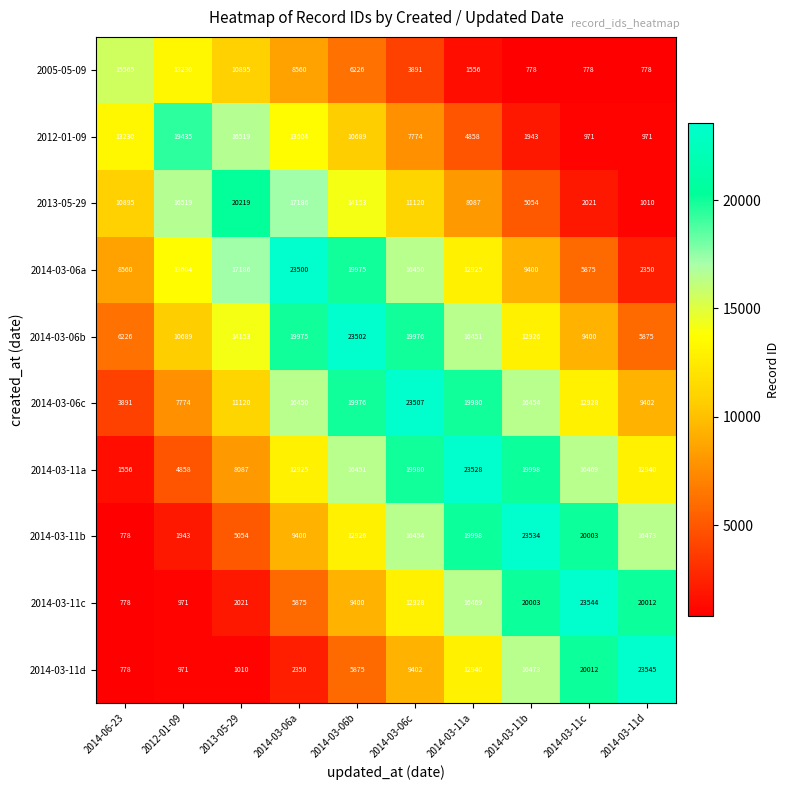

How many categories are shown in the chart?

10